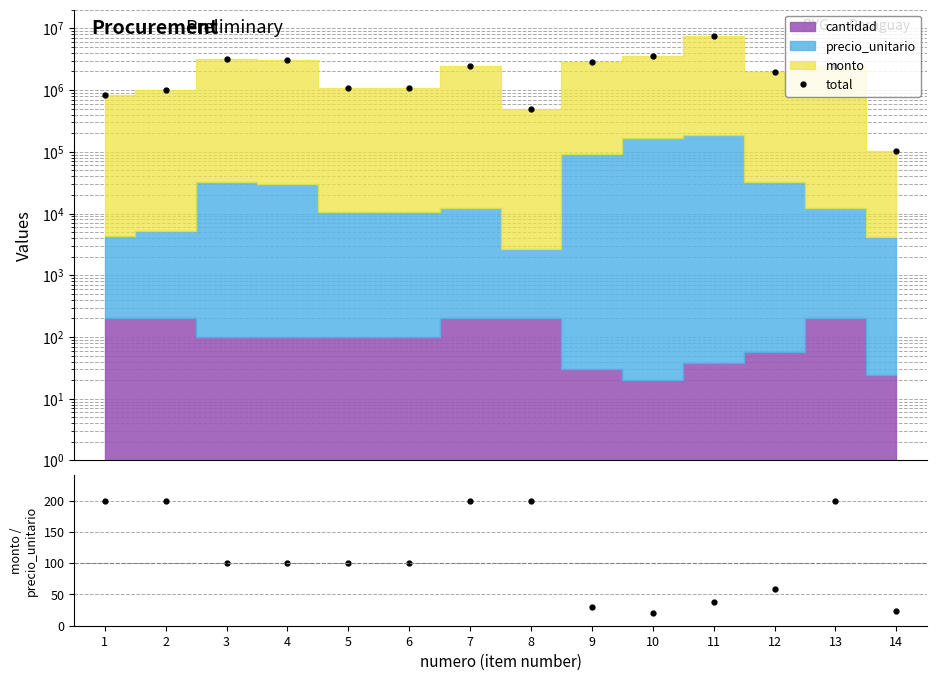

What is the average value of the monto / precio_unitario series?

112